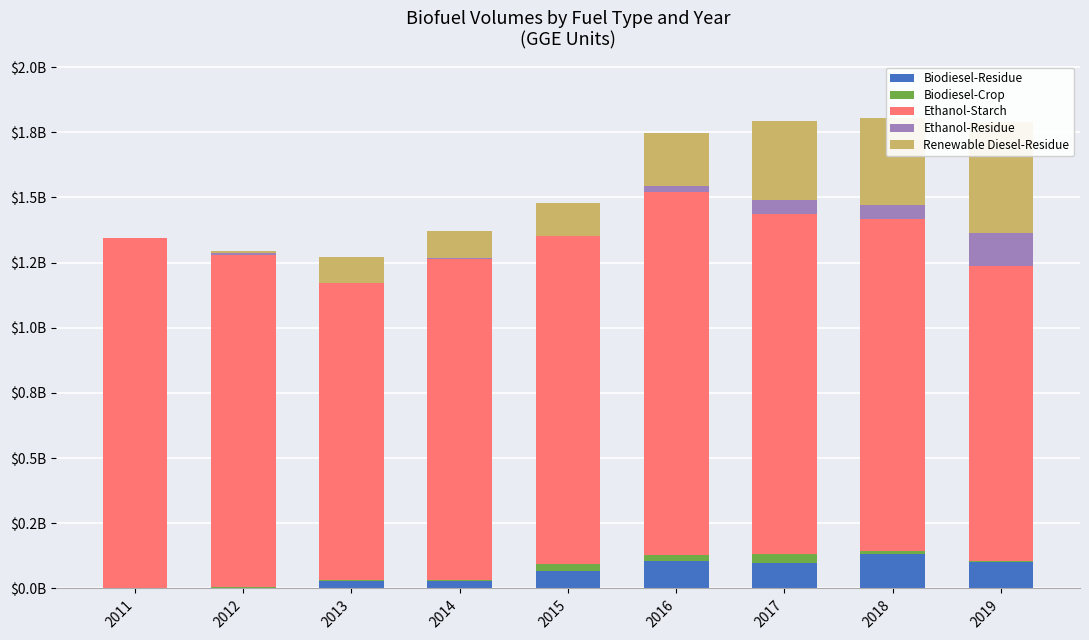

True or false: Ethanol-Starch has a value of 1393309348 at 2016.

True